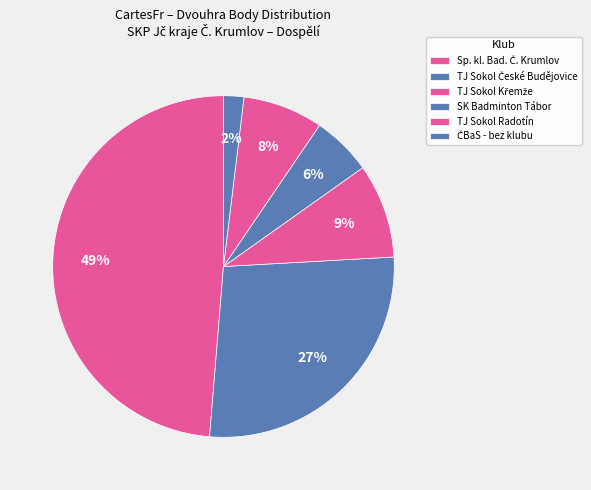

How many segments does this pie chart have?

6